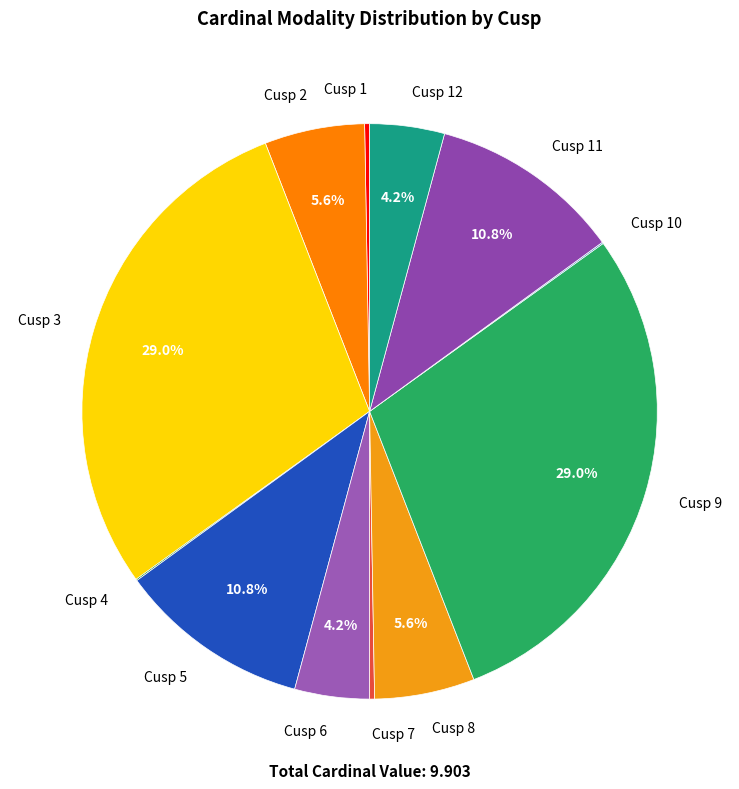

Which has a higher value, Cusp 8 or Cusp 9?

Cusp 9